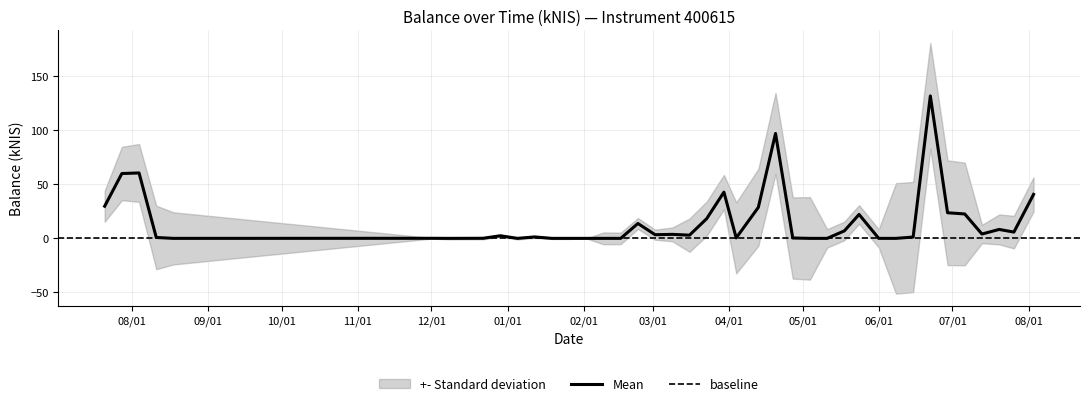

What is the highest value of the Mean series?

131.7